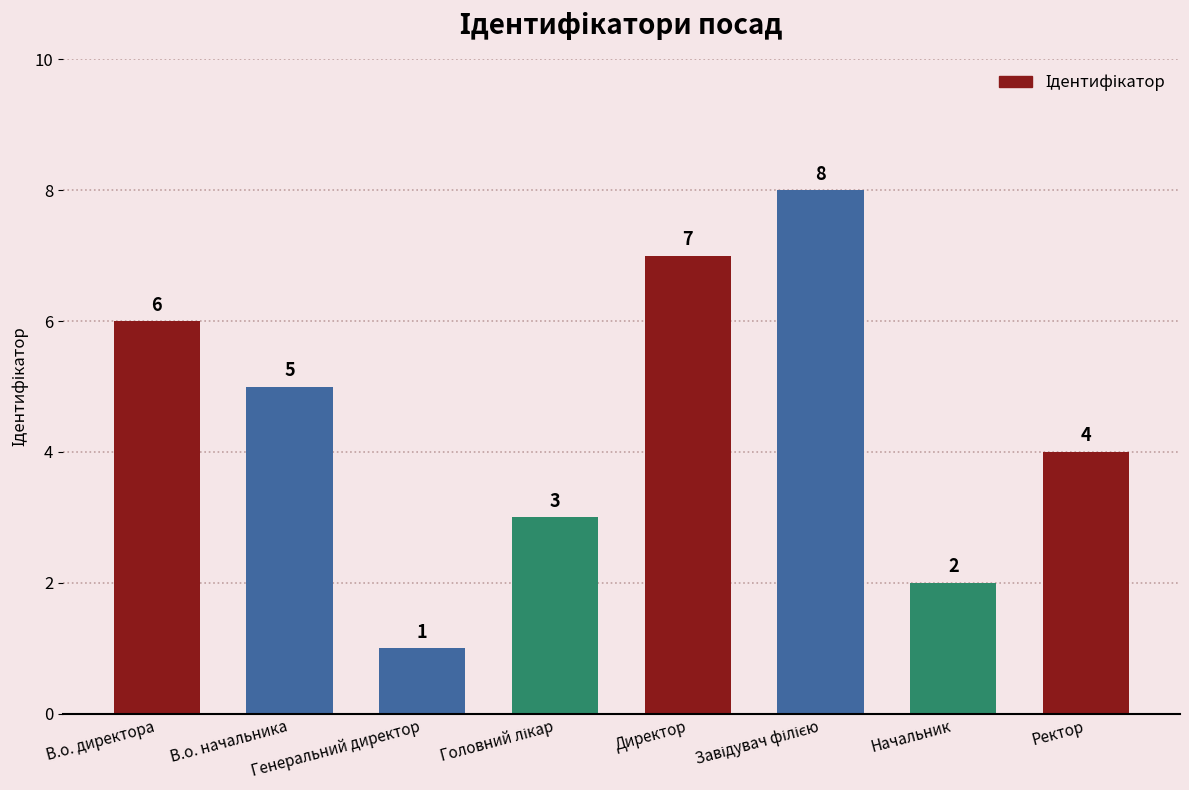

What is the difference between the maximum and minimum values?

7